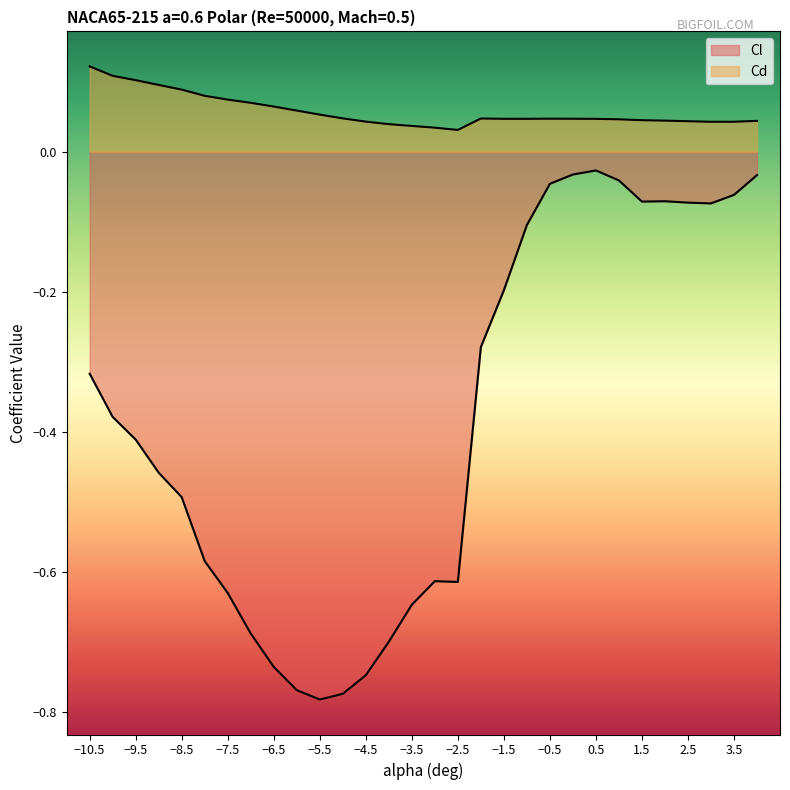

What is the minimum value for Cl?

-0.8